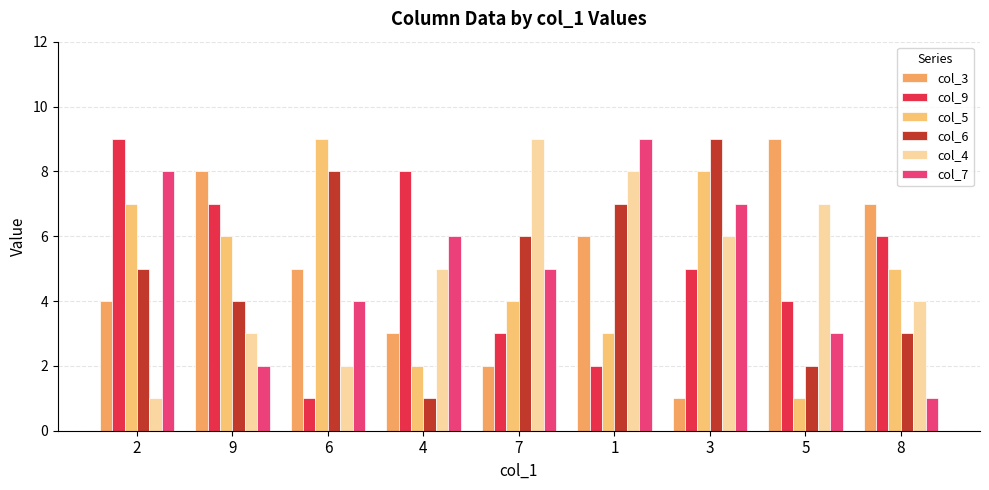

Which series has the largest range (max minus min)?

col_3